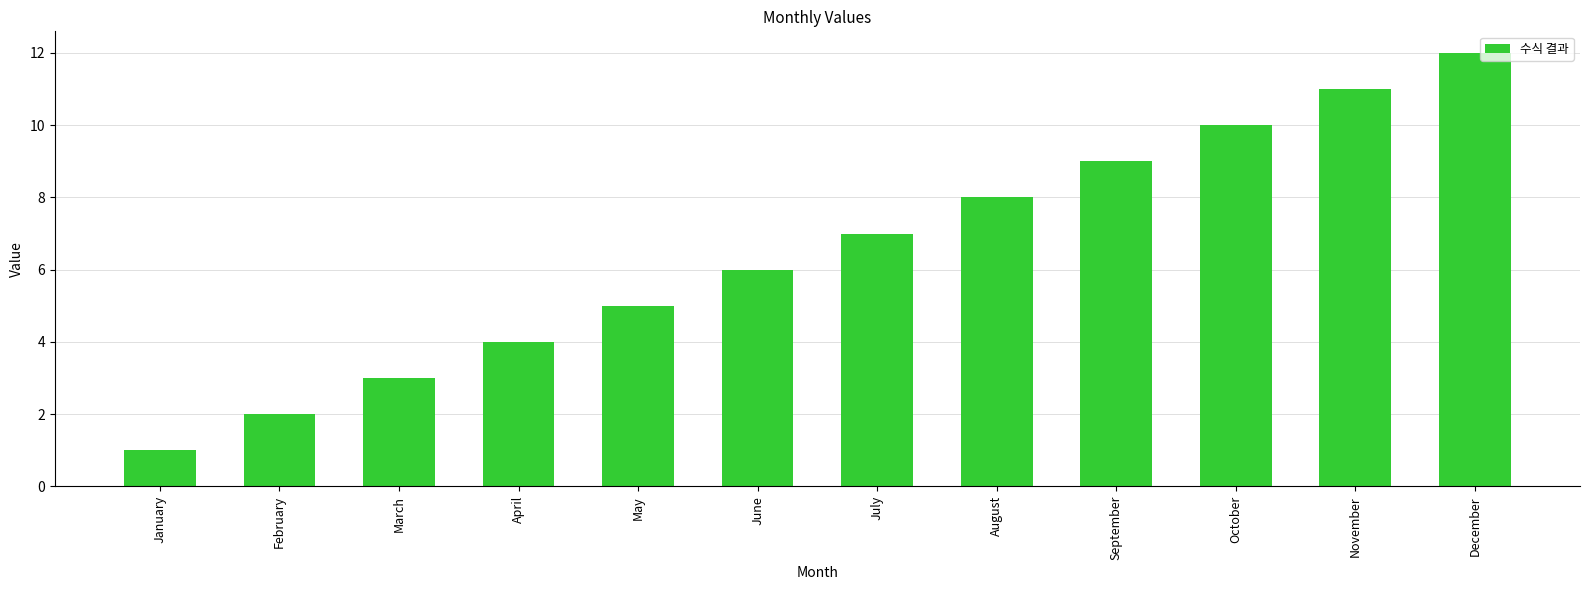

What is the value of the 9th bar from the left?

9